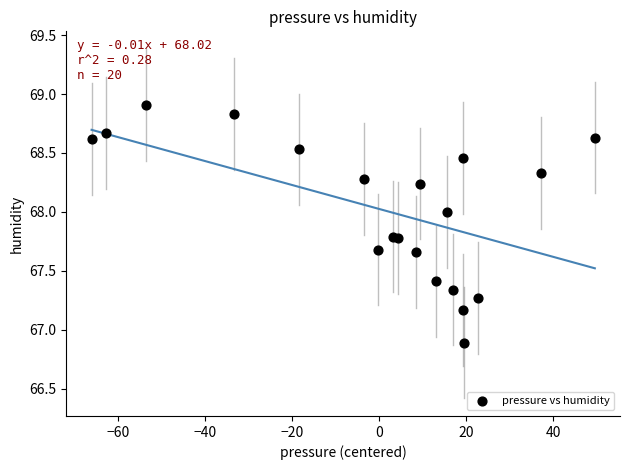

What Y value in the scatter plot is closest to 67?

66.9